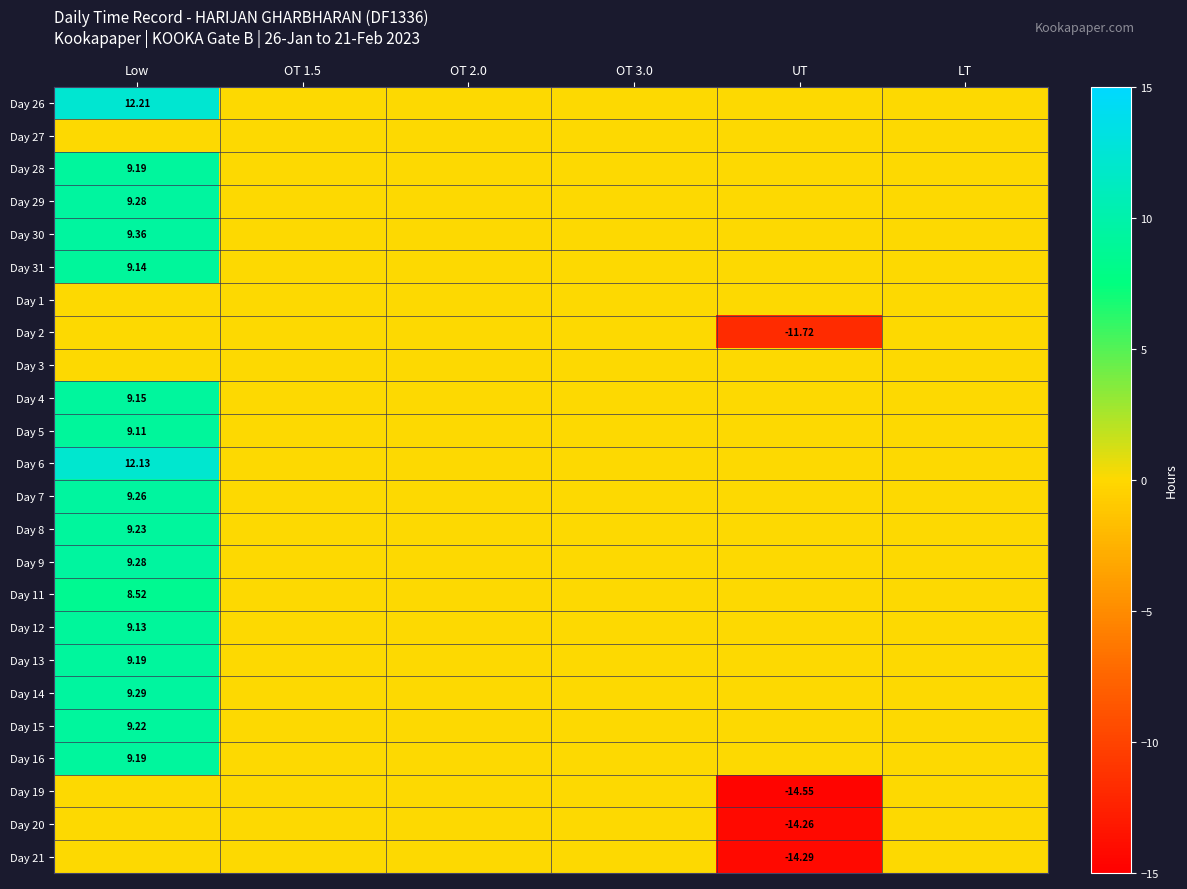

At which category is the sum across all series the highest?

Low